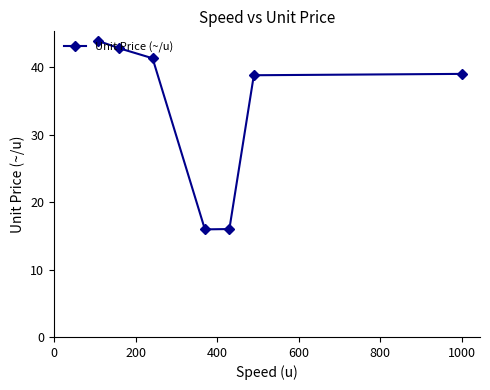

What is the sum of all values?

237.8